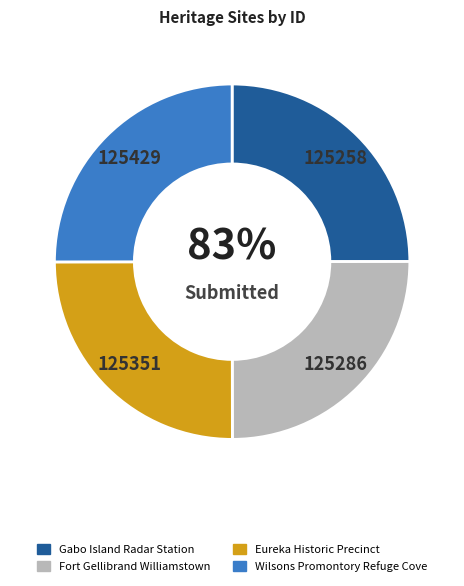

Combined, do Eureka Historic Precinct and Gabo Island Radar Station account for over 50%?

No